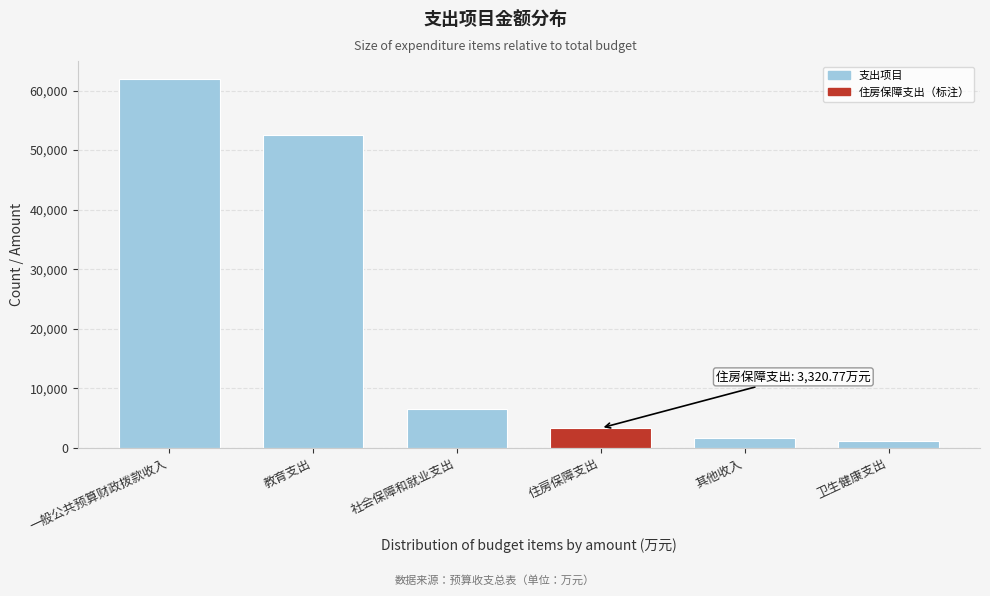

At which label is the value closest to 31489?

教育支出